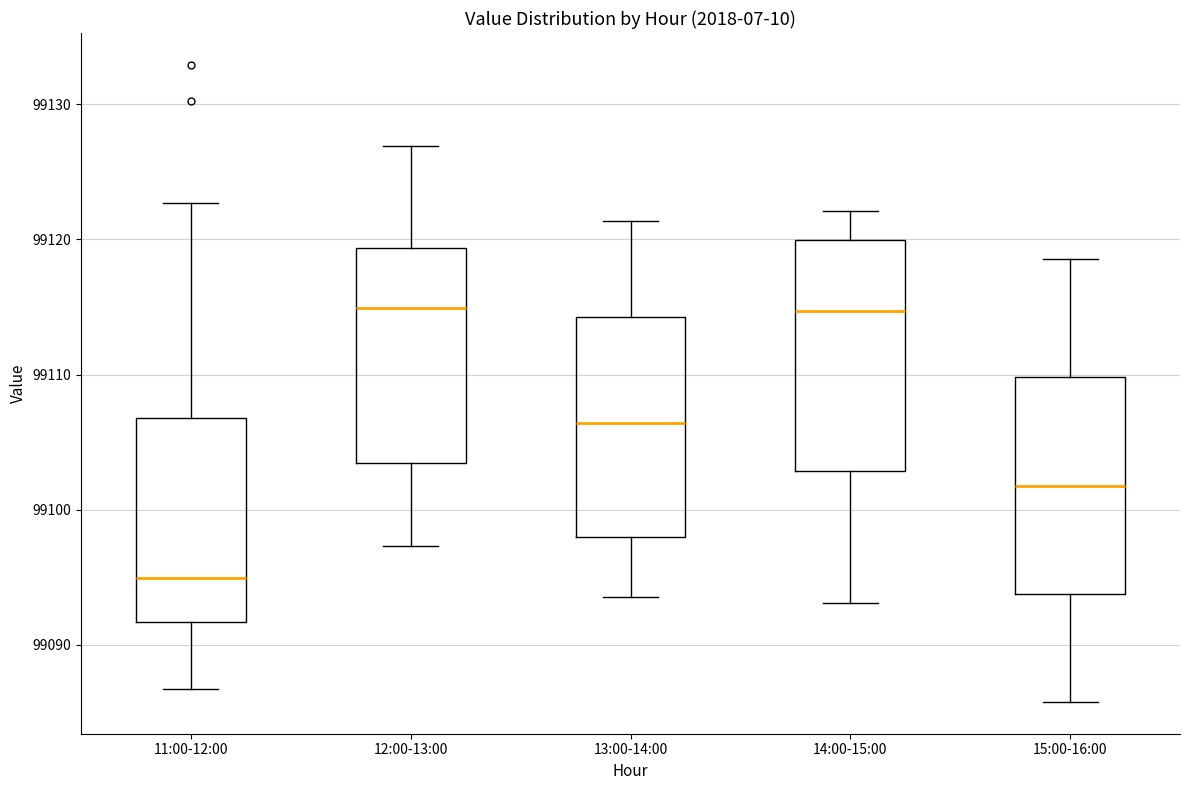

Reading left to right, transcribe this box plot: for each box, give where its median line is, the range the box spans, and where its two whiskers end, as read against the y-axis. The values are not printed on the chart, so give them approximately, as read against the axis.

11:00-12:00: median 99095, box 99092 to 99107, whiskers 99087 to 99123
12:00-13:00: median 99115, box 99103 to 99119, whiskers 99097 to 99127
13:00-14:00: median 99106, box 99098 to 99114, whiskers 99094 to 99121
14:00-15:00: median 99115, box 99103 to 99120, whiskers 99093 to 99122
15:00-16:00: median 99102, box 99094 to 99110, whiskers 99086 to 99119